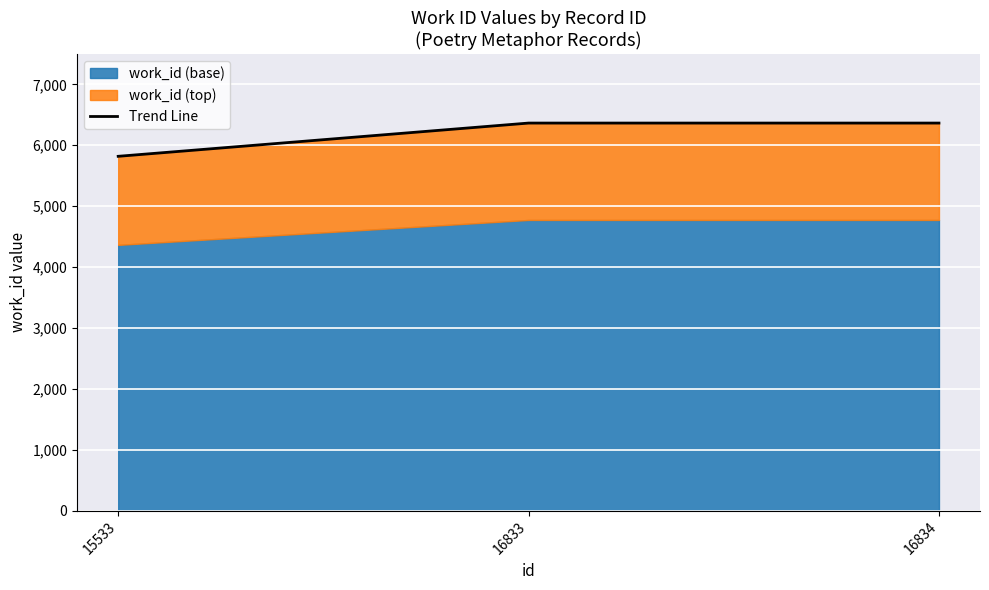

Where is the data nearest to the value 6092?

15533